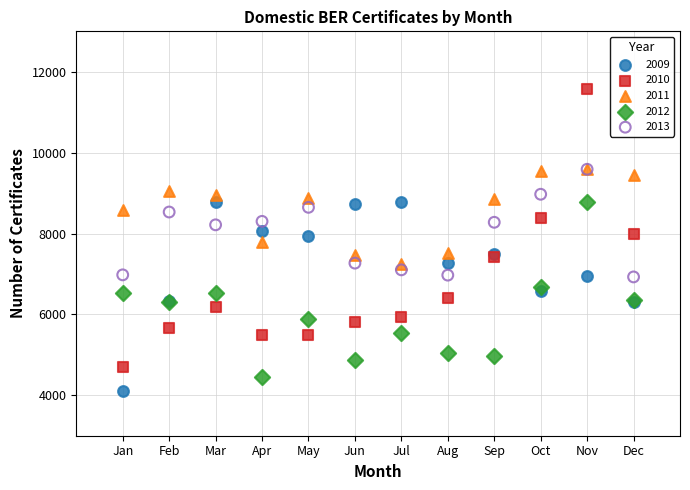

What are all the series names shown in the legend?

2009, 2010, 2011, 2012, 2013